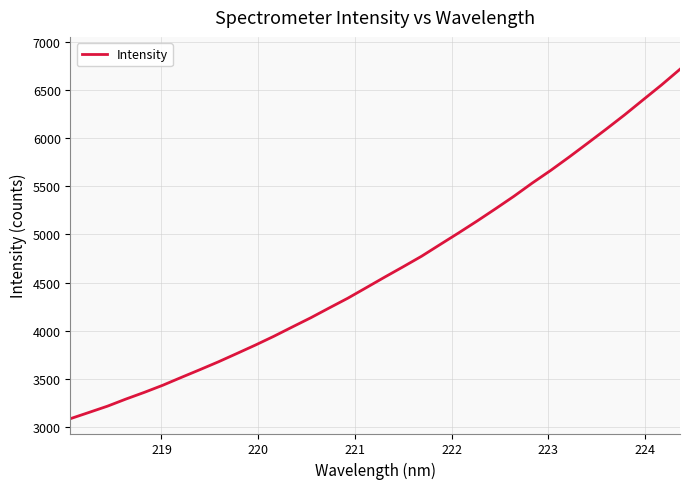

What is the difference between the maximum and minimum values?

3627.0